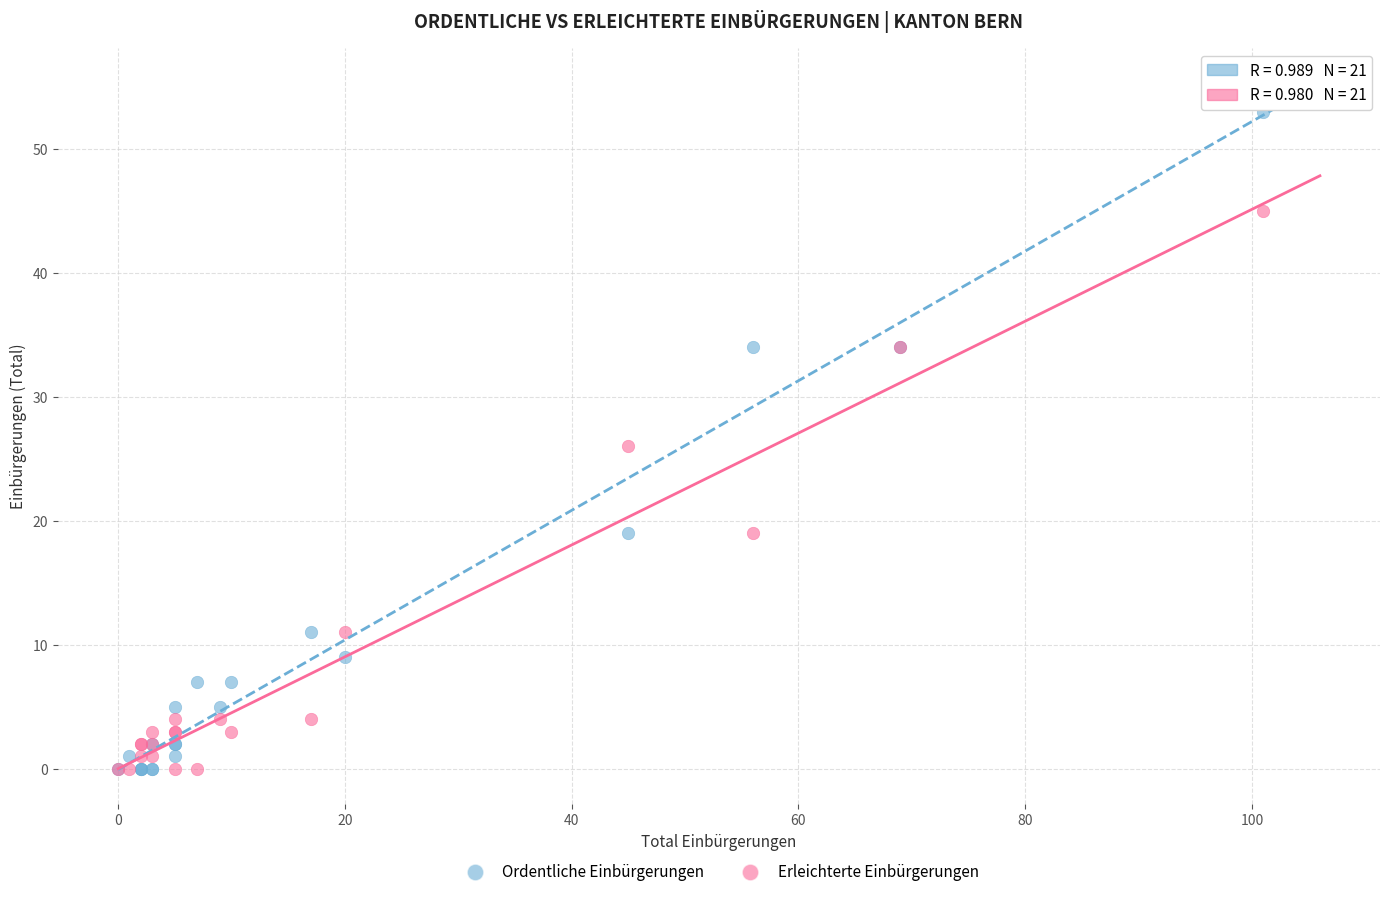

What are all the series names shown in the legend?

Ordentliche Einbürgerungen, Erleichterte Einbürgerungen